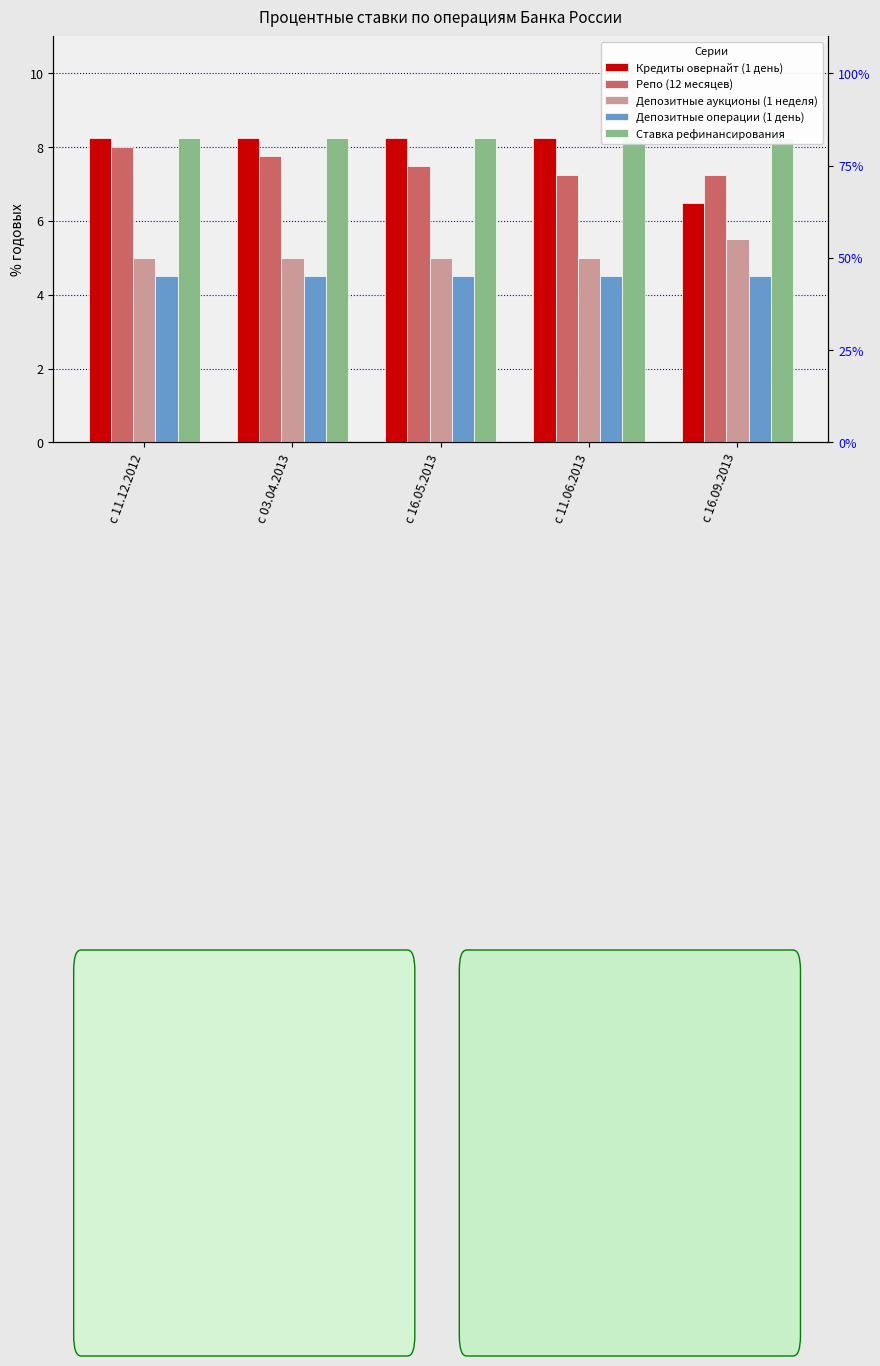

Rank the series by their maximum value, from highest to lowest.

Кредиты овернайт (1 день), Ставка рефинансирования, Репо (12 месяцев), Депозитные аукционы (1 неделя), Депозитные операции (1 день)